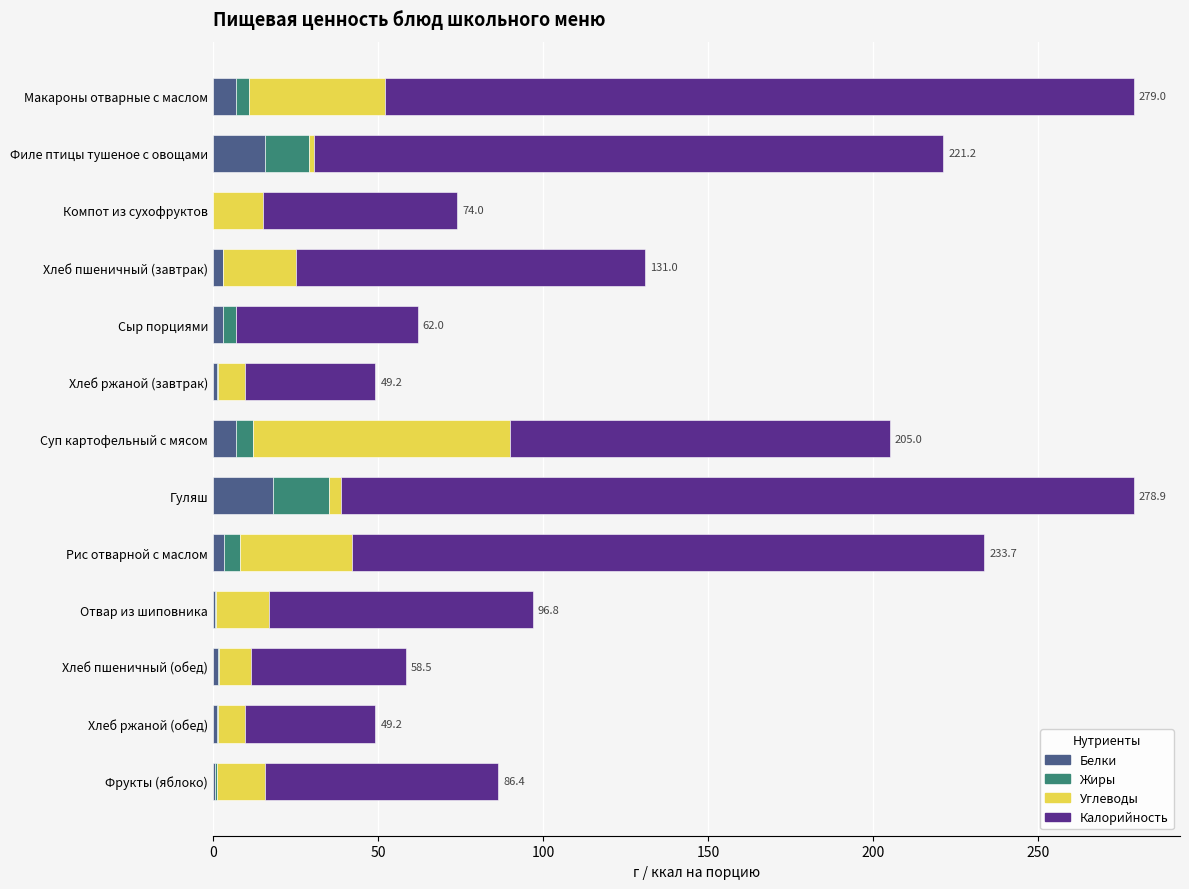

What is the highest value of the Белки series?

18.1